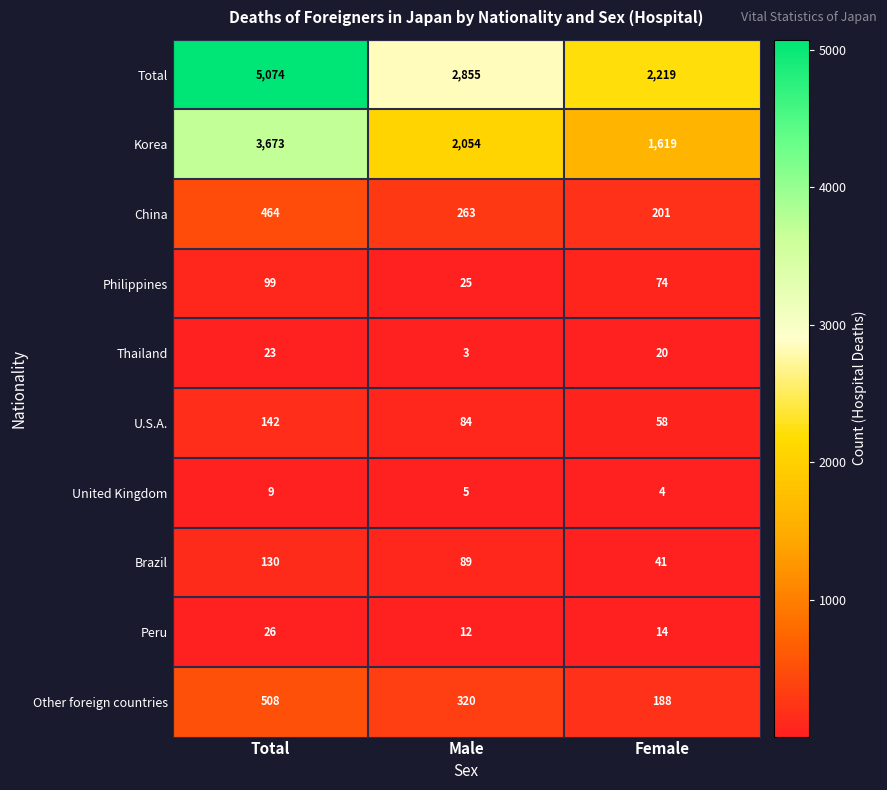

How many data points in U.S.A. are less than 84?

1